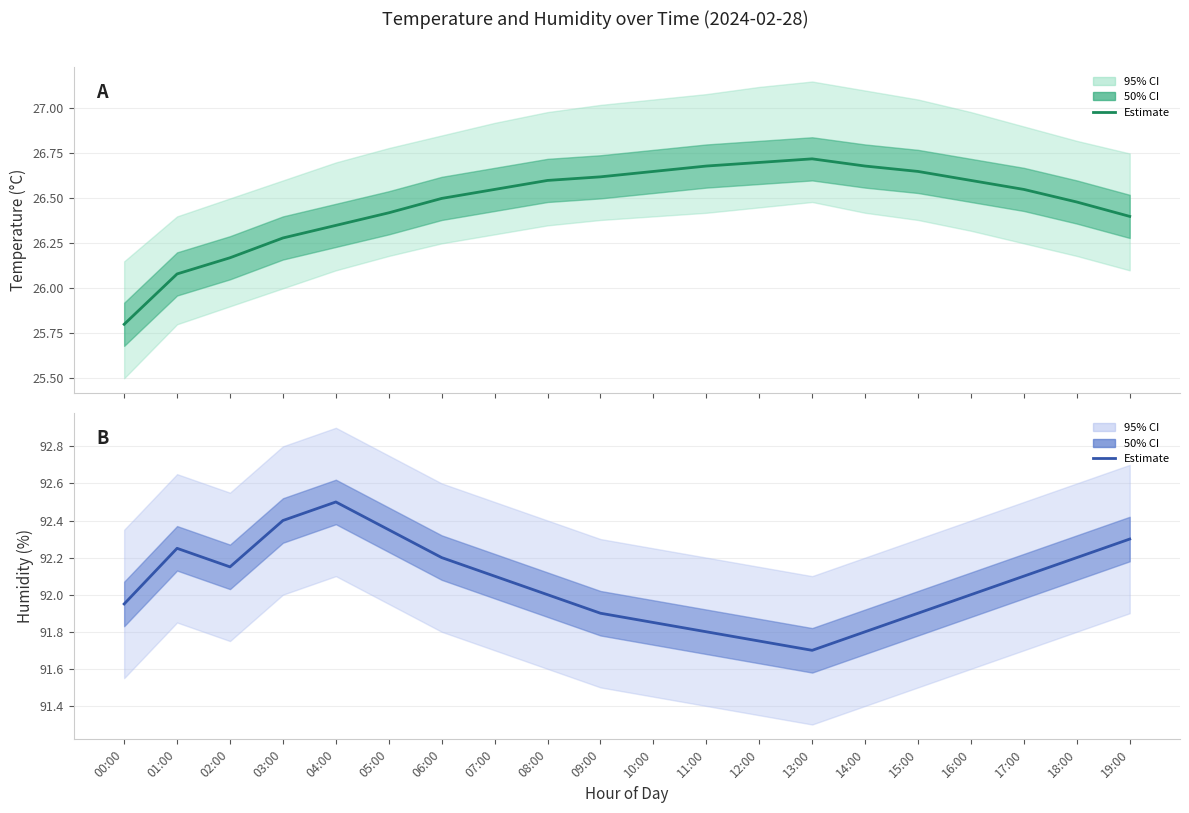

True or false: humidity and temperature intersect in this chart.

False